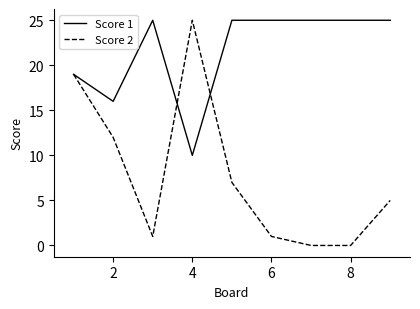

Reading left to right, what are all the values shown in this chart?

Score 1: 19	16	25	10	25	25	25	25	25
Score 2: 19	12	1	25	7	1	0	0	5